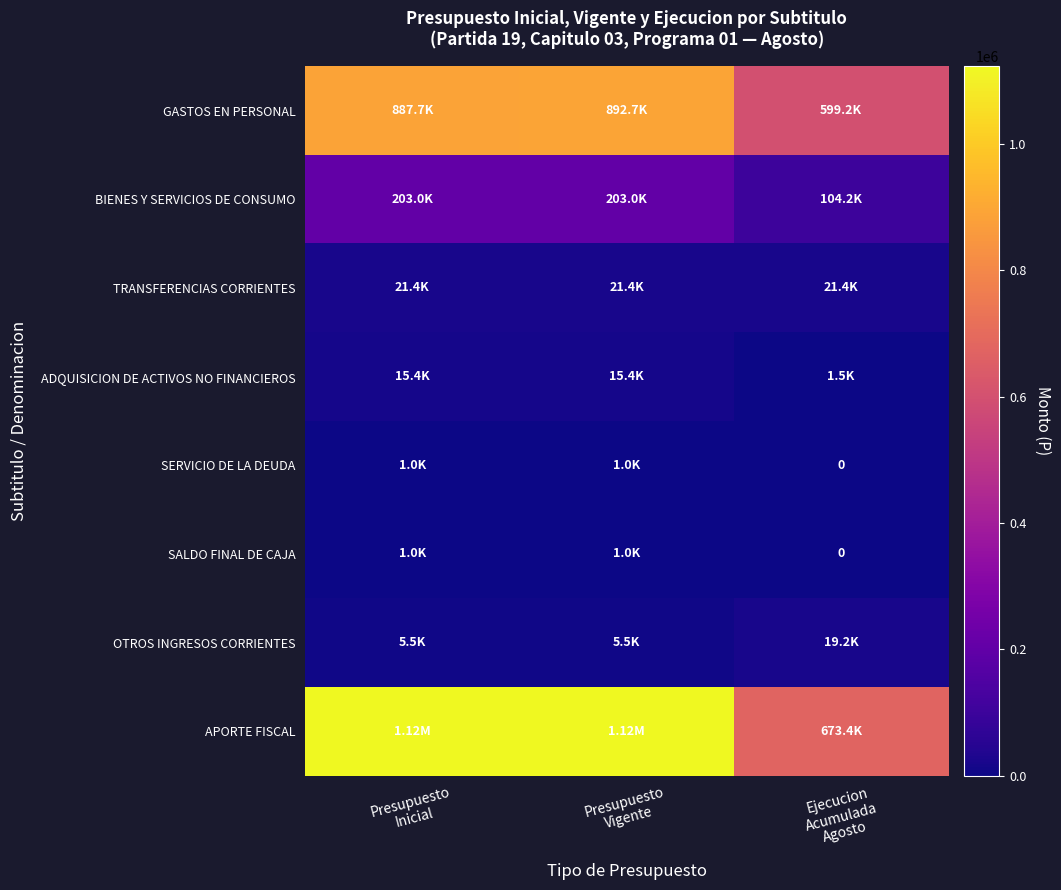

Between Presupuesto
Inicial and Presupuesto
Vigente, which is larger?

Presupuesto
Vigente